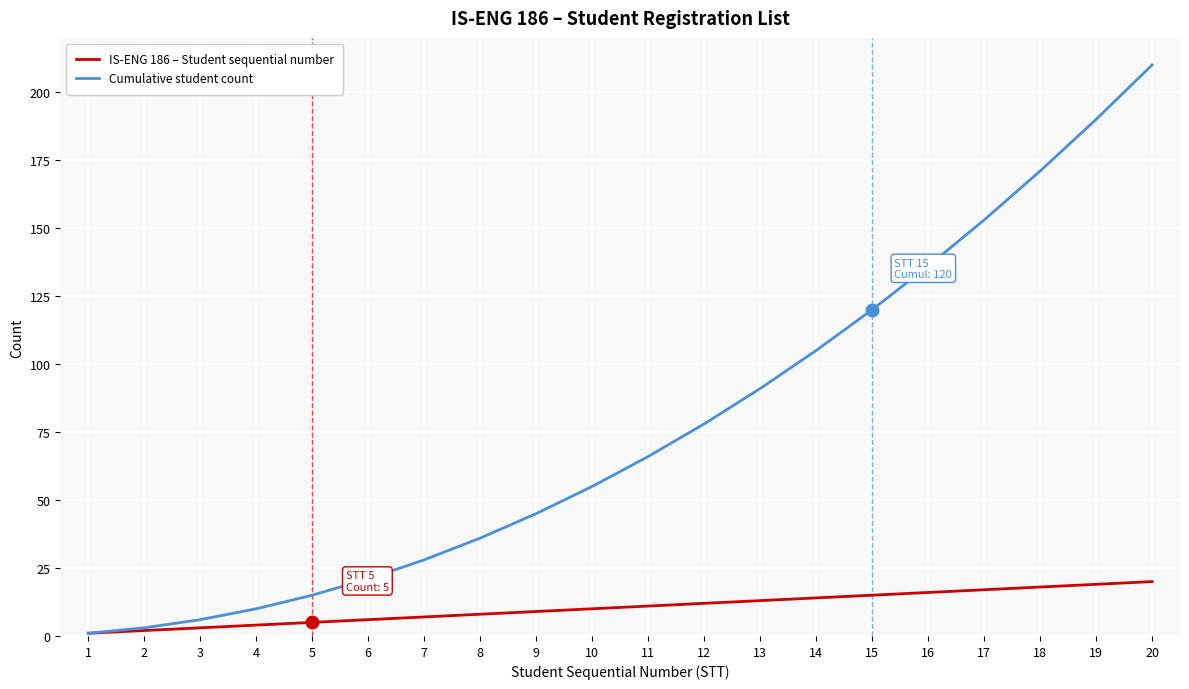

List the series in order of their overall mean, lowest first.

IS-ENG 186 – Student sequential number, Cumulative student count